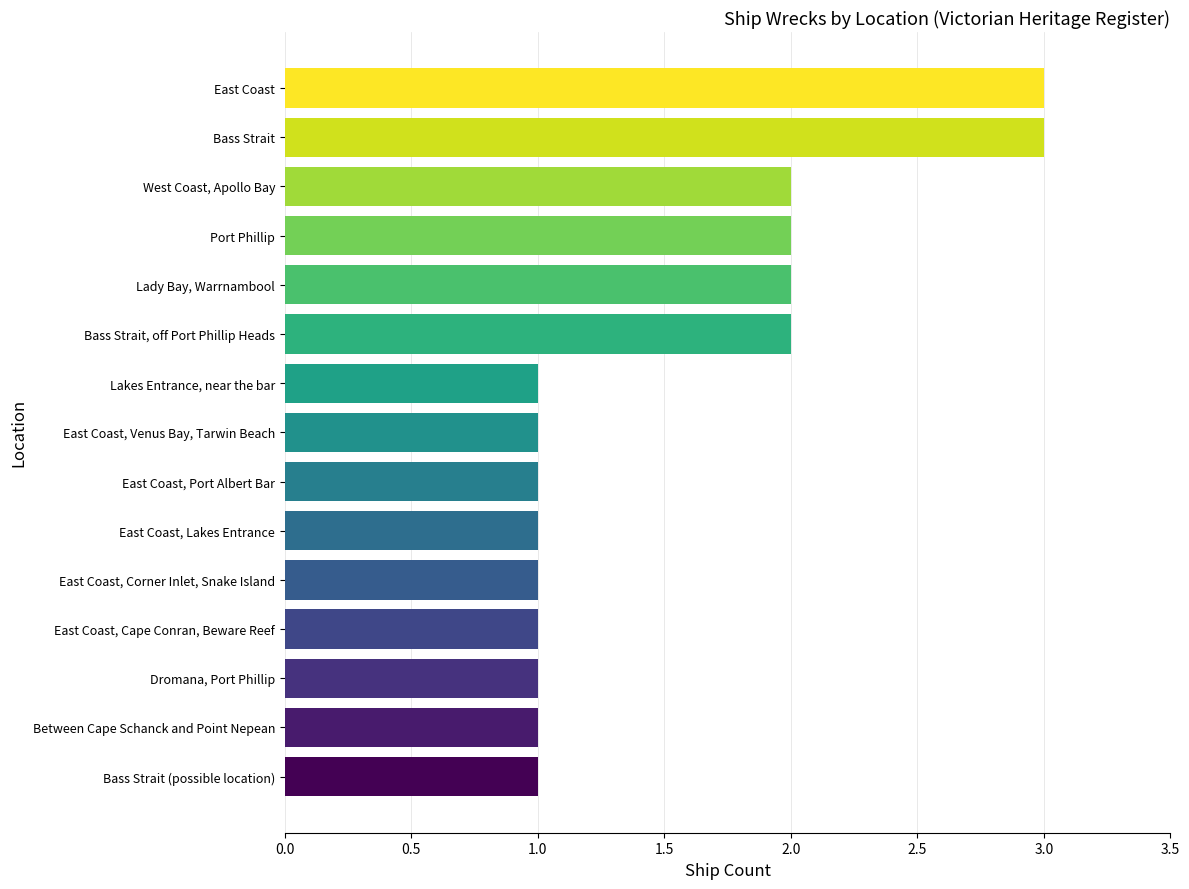

The chart shows a value of 1 at East Coast, Cape Conran, Beware Reef. True or false?

True